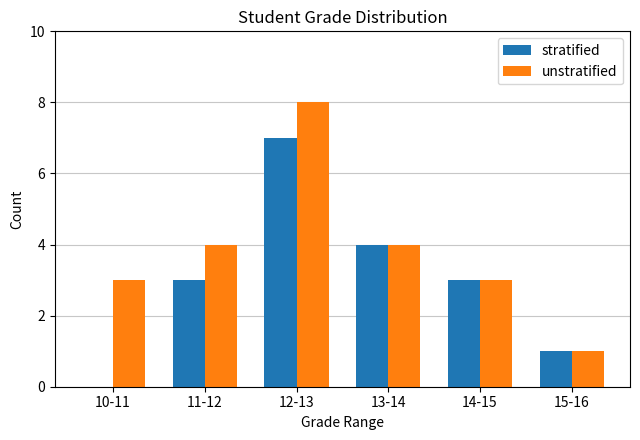

What value does the unstratified series have at 10-11?

3